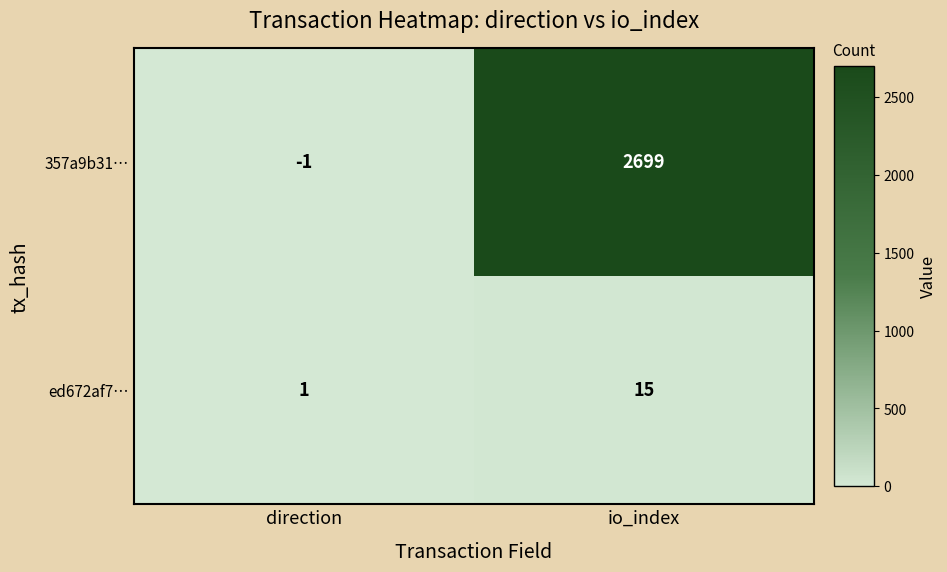

Rank the series by their average value, from highest to lowest.

357a9b31…, ed672af7…